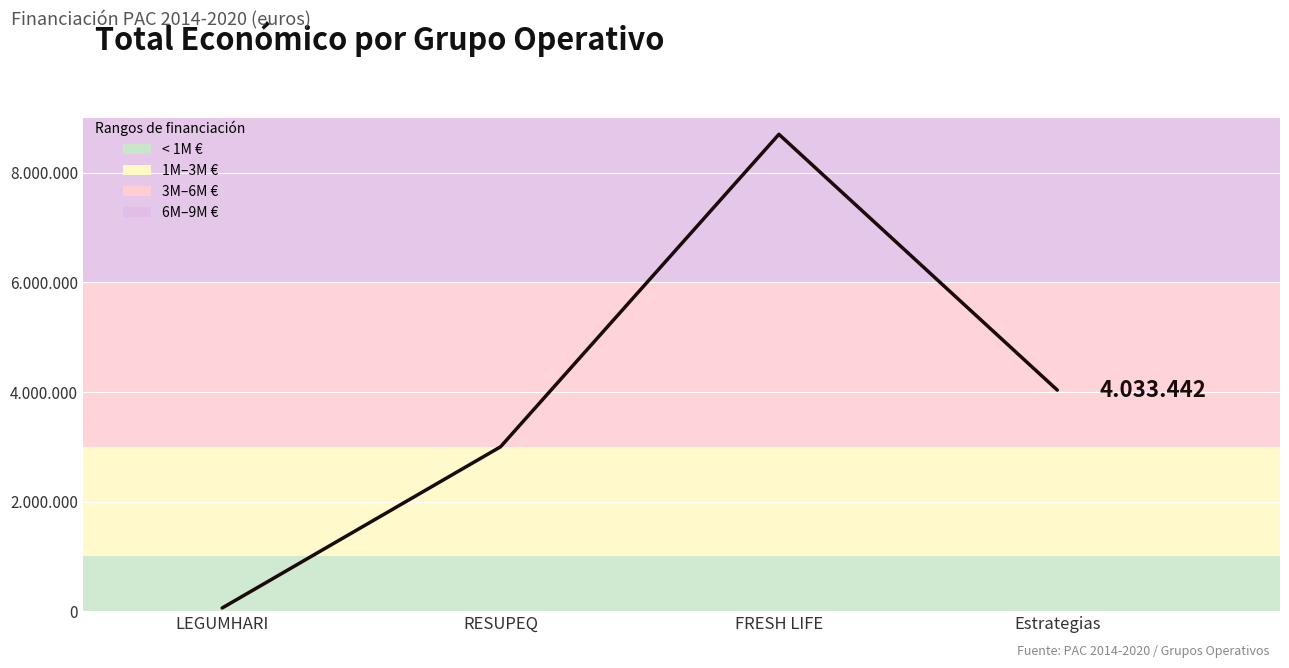

Which has a higher value, Estrategias or RESUPEQ?

Estrategias